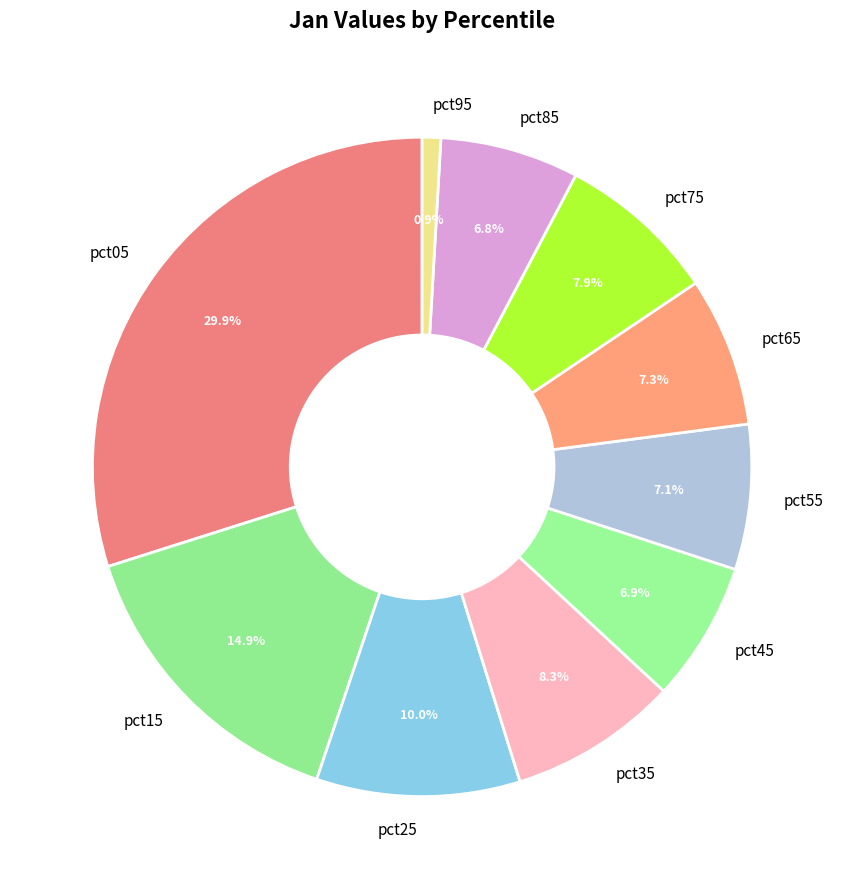

Which slice is the smallest?

pct95